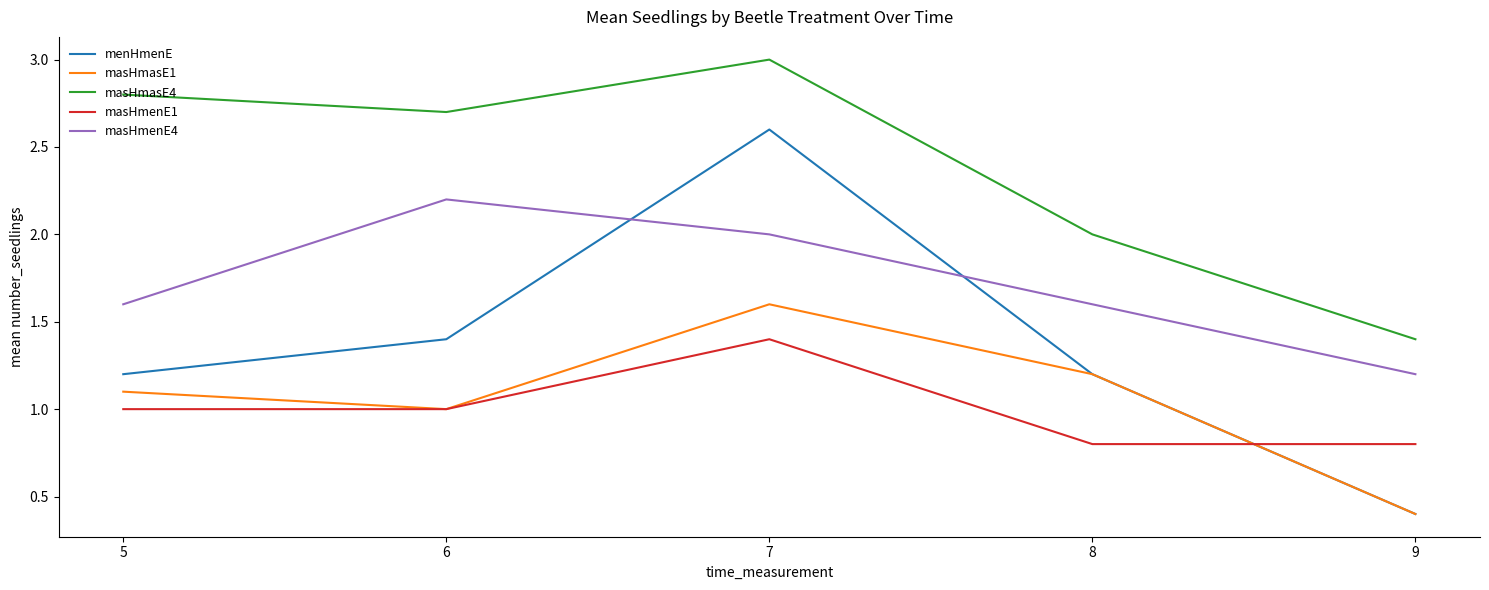

At which category is the sum across all series the highest?

7